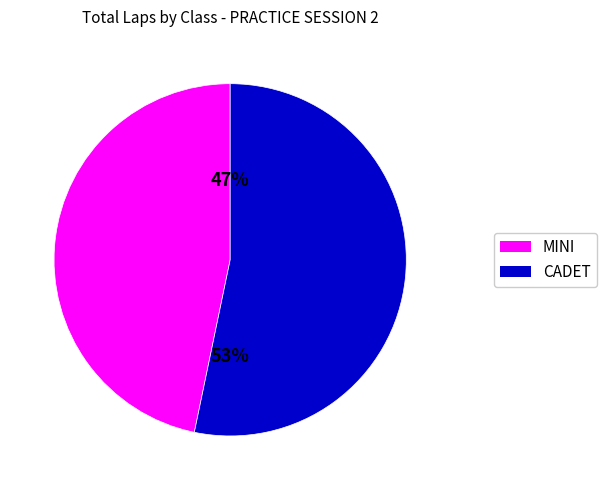

To the nearest percent, what percentage of the pie is MINI?

47%